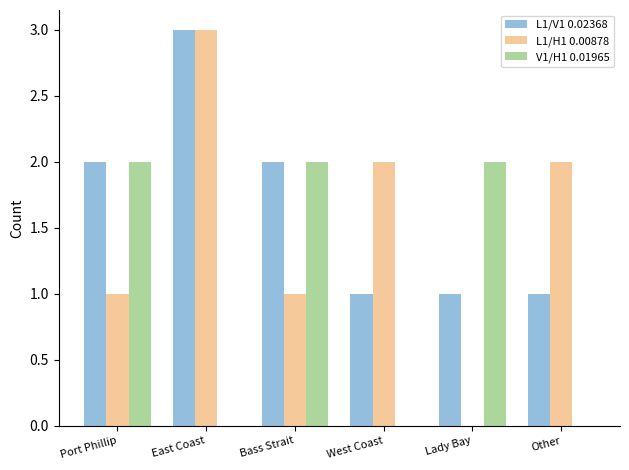

Reading left to right, transcribe all the data shown in this chart.

L1/V1 0.02368: Port Phillip=2	East Coast=3	Bass Strait=2	West Coast=1	Lady Bay=1	Other=1
L1/H1 0.00878: Port Phillip=1	East Coast=3	Bass Strait=1	West Coast=2	Lady Bay=0	Other=2
V1/H1 0.01965: Port Phillip=2	East Coast=0	Bass Strait=2	West Coast=0	Lady Bay=2	Other=0